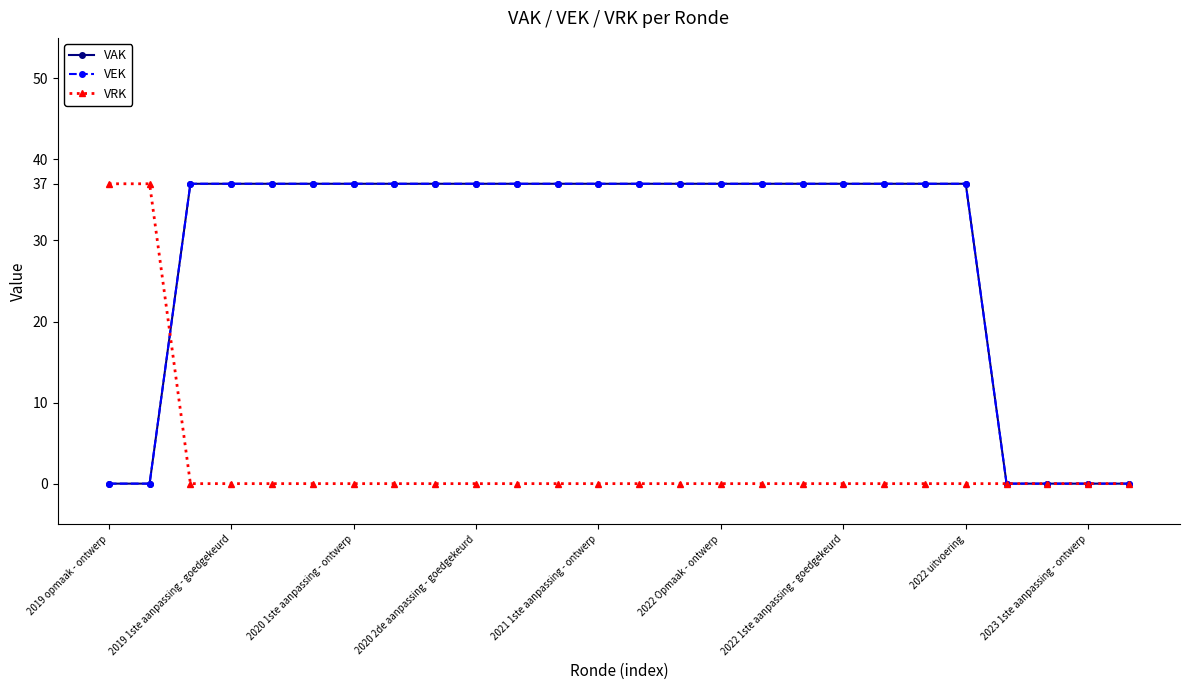

At how many categories does at least one series exceed 9?

22